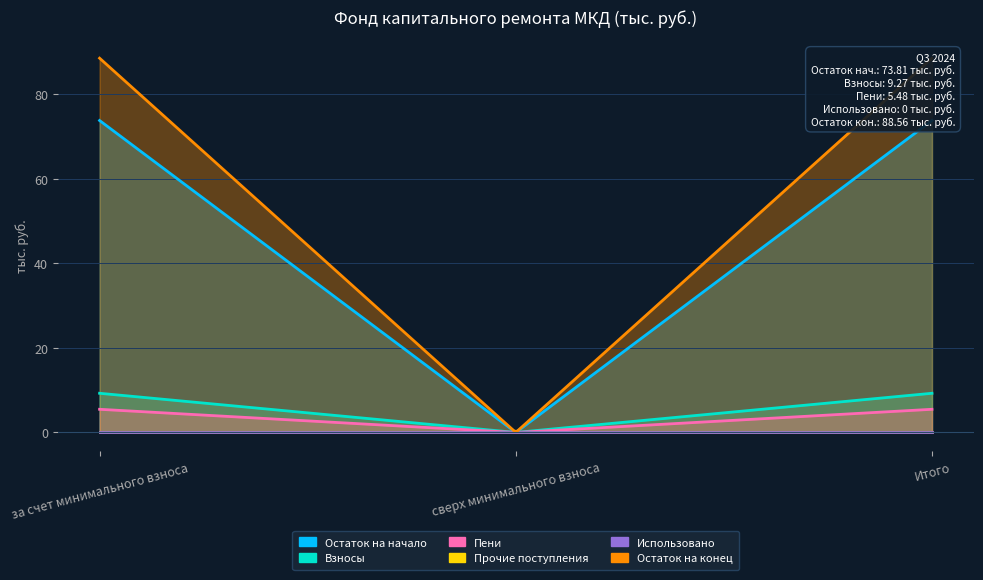

Rank the series at сверх минимального взноса from highest to lowest value.

Остаток на начало, Взносы, Пени, Прочие поступления, Использовано, Остаток на конец